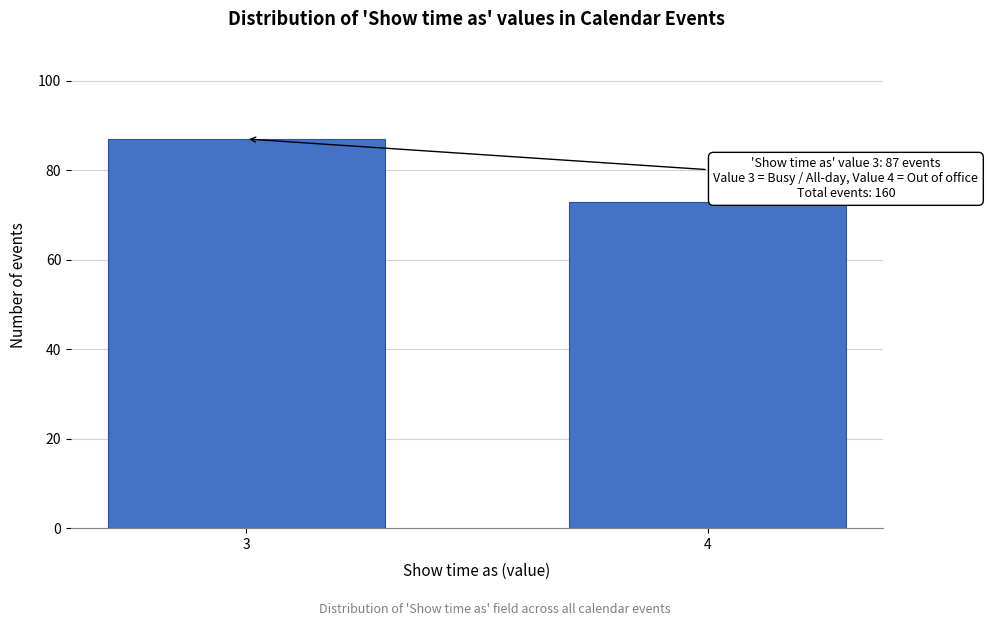

Reading left to right, extract all data points from this chart.

3=87	4=73